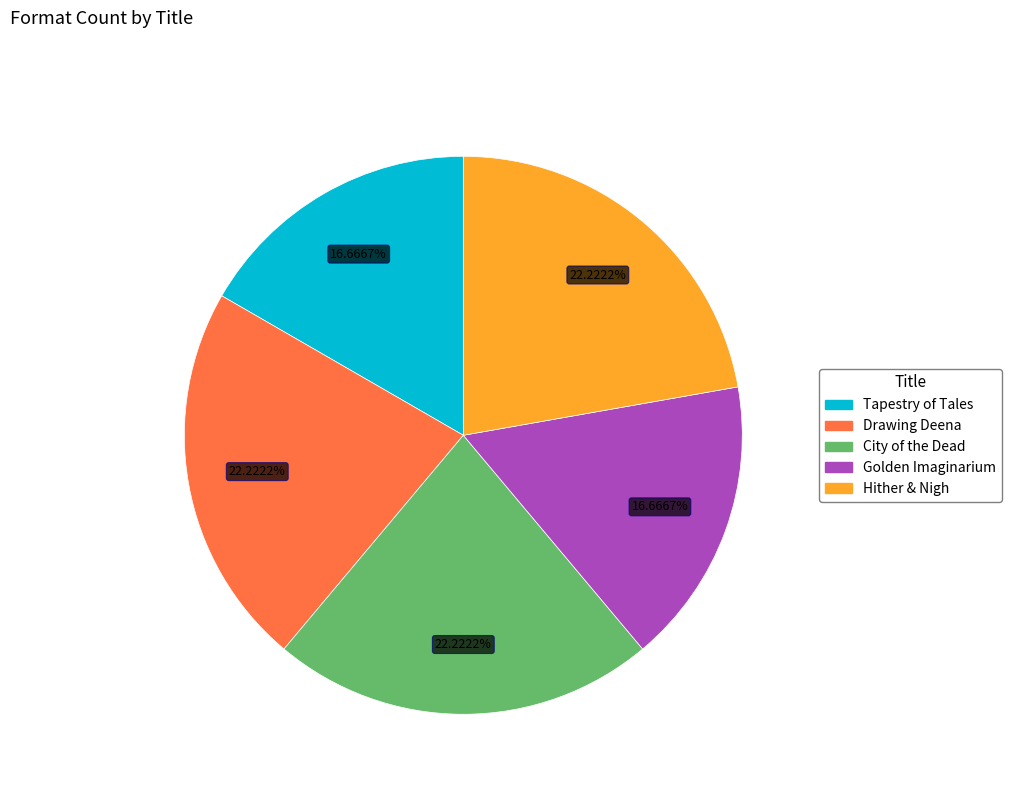

Does City of the Dead represent more than half of the total?

No